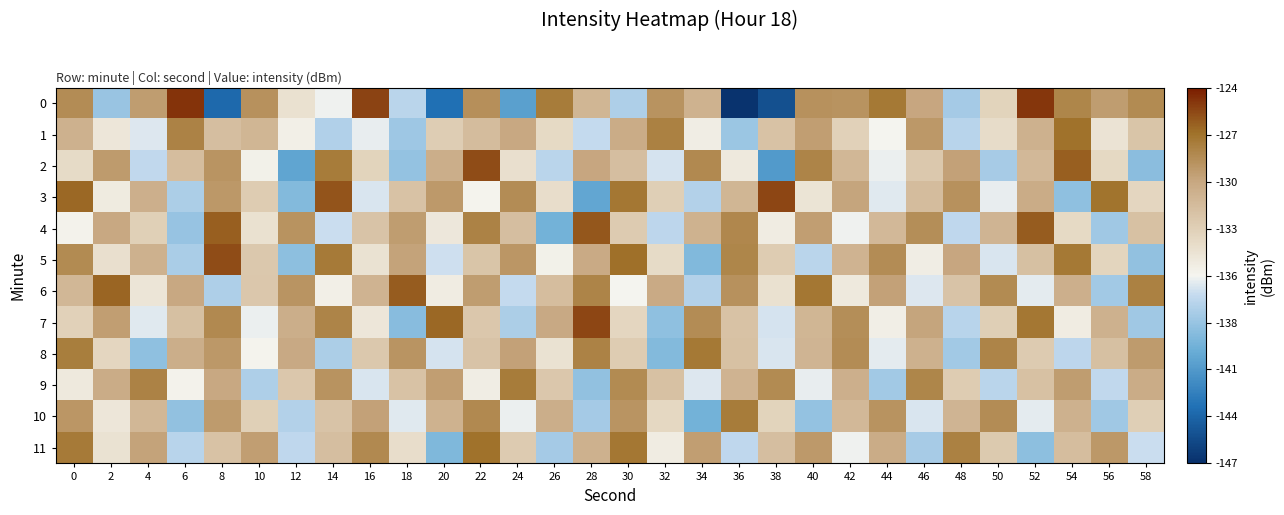

Rank the series at 54 from highest to lowest value.

2, 1, 5, 0, 9, 6, 10, 11, 4, 7, 8, 3